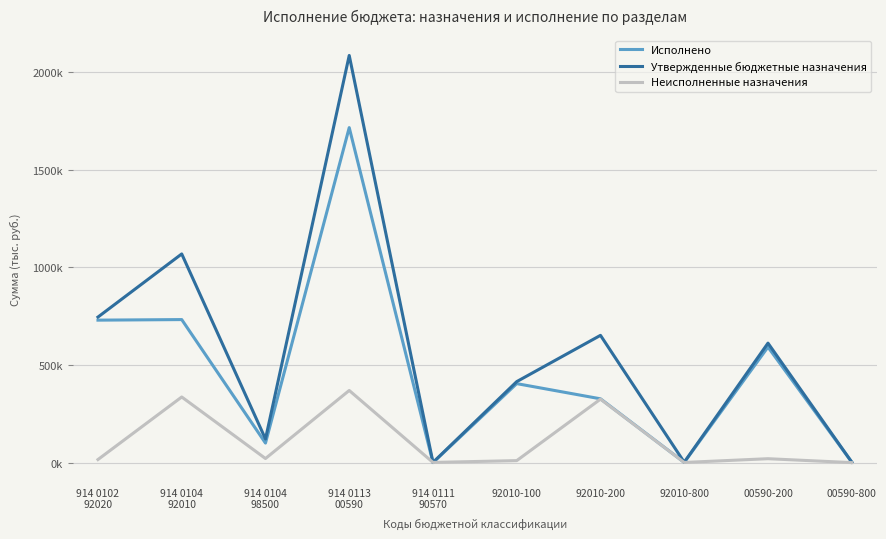

Reading right to left, what are all the values shown in this chart?

Исполнено: 00590-800=2750.0	00590-200=591522.4	92010-800=1176.0	92010-200=326568.5	92010-100=404320.7	914 0111
90570=0.0	914 0113
00590=1714496.5	914 0104
98500=100000.0	914 0104
92010=732065.2	914 0102
92020=729187.4
Утвержденные бюджетные назначения: 00590-800=2800.0	00590-200=611600.0	92010-800=2000.0	92010-200=651400.0	92010-100=414600.0	914 0111
90570=1000.0	914 0113
00590=2083800.0	914 0104
98500=121000.0	914 0104
92010=1068000.0	914 0102
92020=745000.0
Неисполненные назначения: 00590-800=50.0	00590-200=20077.6	92010-800=824.0	92010-200=324831.5	92010-100=10279.3	914 0111
90570=1000.0	914 0113
00590=369303.5	914 0104
98500=21000.0	914 0104
92010=335934.8	914 0102
92020=15812.5